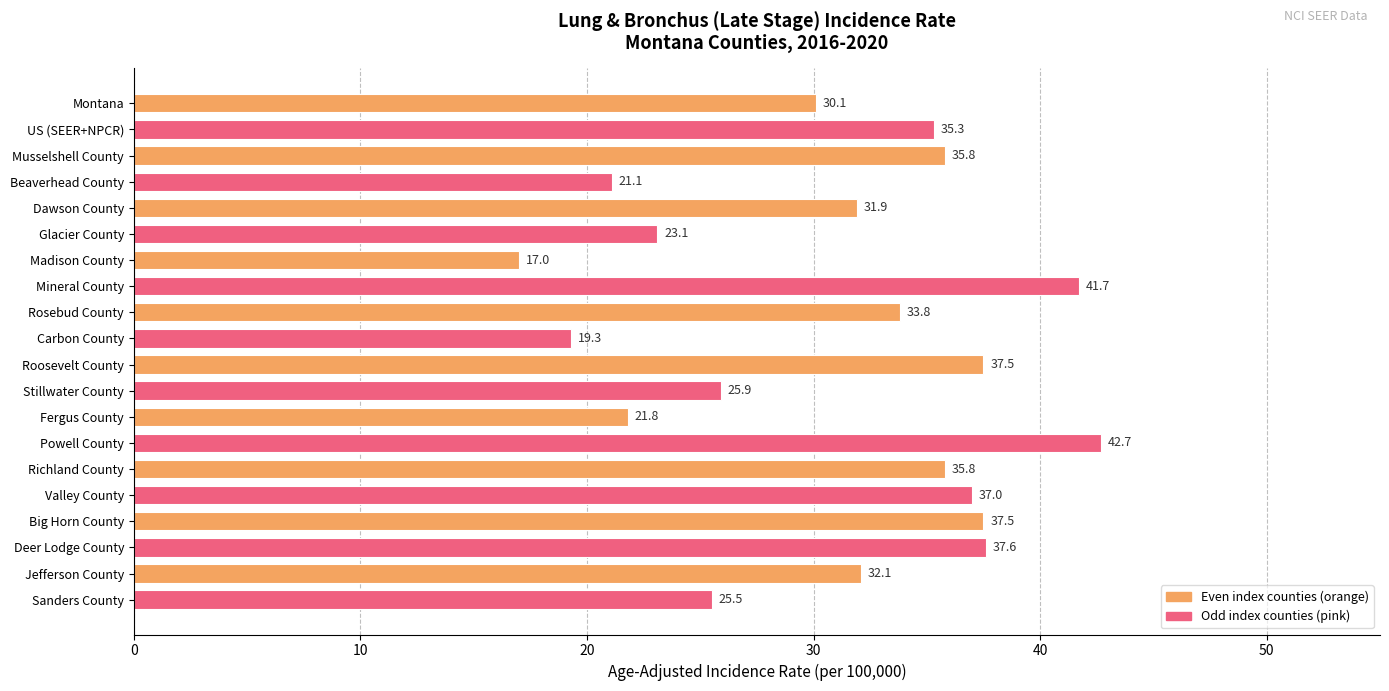

What is the average value?

31.1